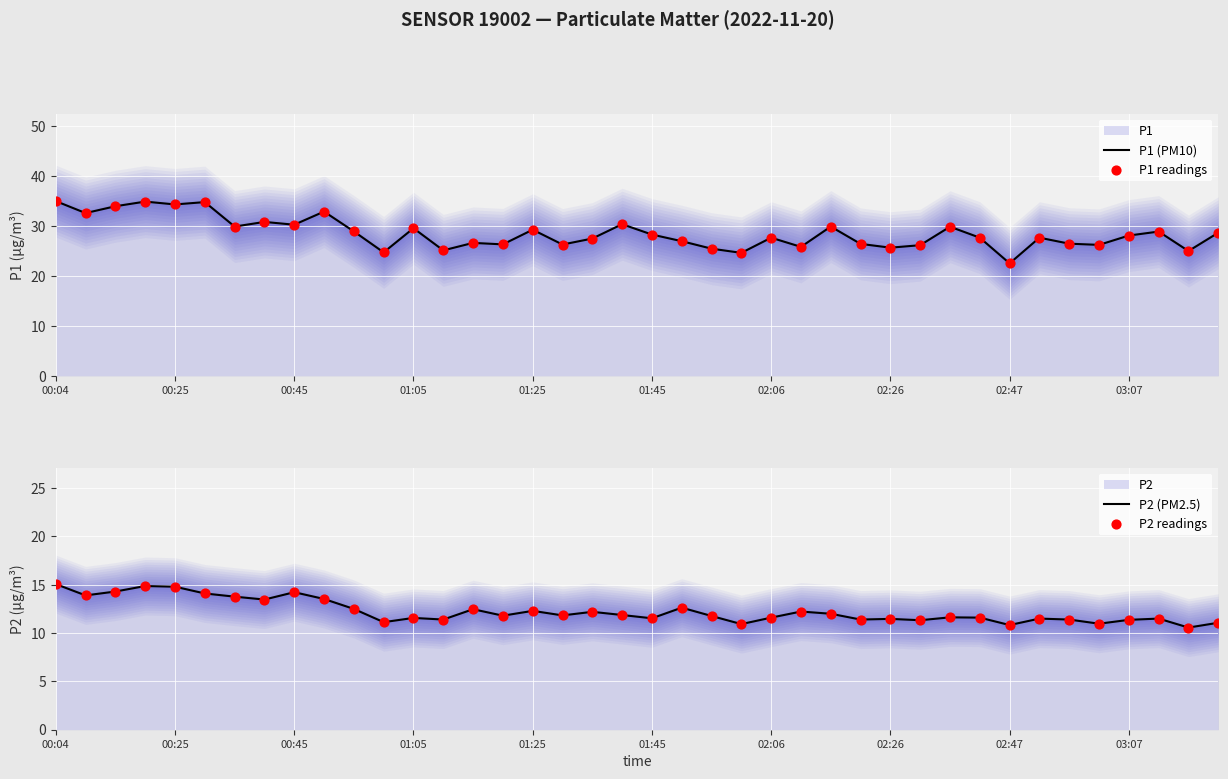

At how many categories does at least one series exceed 23?

39